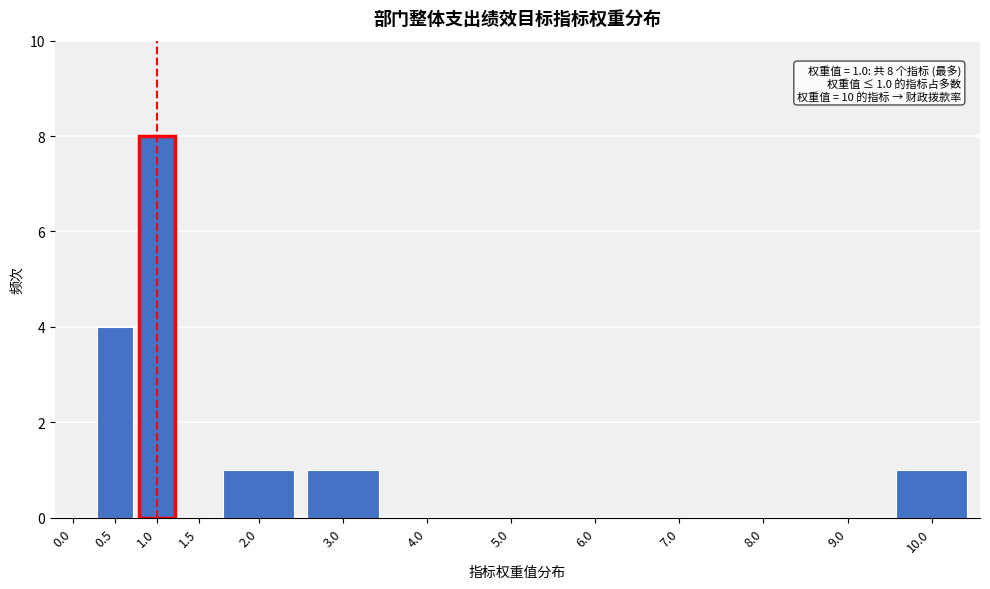

Reading left to right, extract all data points from this chart.

0.0=0	0.5=4	1.0=8	1.5=0	2.0=1	3.0=1	4.0=0	5.0=0	6.0=0	7.0=0	8.0=0	9.0=0	10.0=1